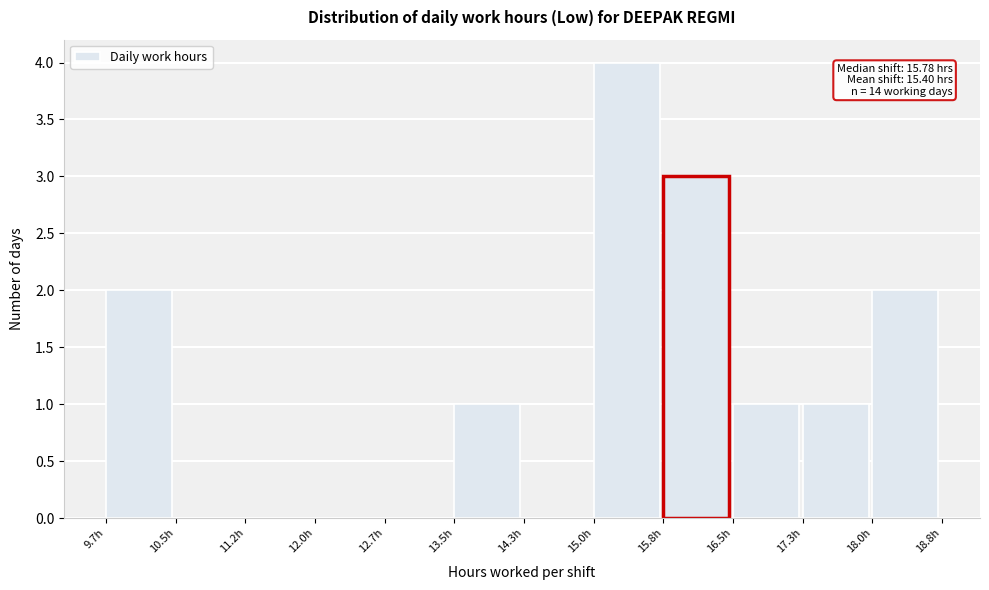

Over which range of the x-axis is the bar tallest?

15.0 to 15.8